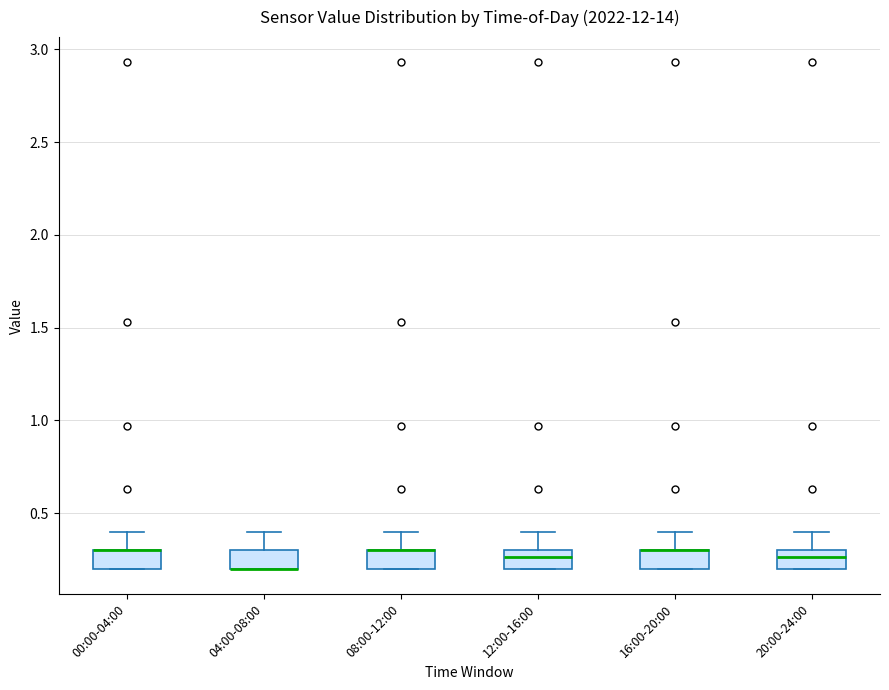

Reading left to right, read every box against the y-axis: the position of its median line, the range the box covers, and the ends of its whiskers. The values are not printed on the chart, so give them approximately, as read against the axis.

00:00-04:00: median 0.30 (drawn on the box's upper edge), box 0.20 to 0.30, whiskers 0.20 to 0.40
04:00-08:00: median 0.20 (drawn on the box's lower edge), box 0.20 to 0.30, whiskers 0.20 to 0.40
08:00-12:00: median 0.30 (drawn on the box's upper edge), box 0.20 to 0.30, whiskers 0.20 to 0.40
12:00-16:00: median 0.25, box 0.20 to 0.30, whiskers 0.20 to 0.40
16:00-20:00: median 0.30 (drawn on the box's upper edge), box 0.20 to 0.30, whiskers 0.20 to 0.40
20:00-24:00: median 0.25, box 0.20 to 0.30, whiskers 0.20 to 0.40